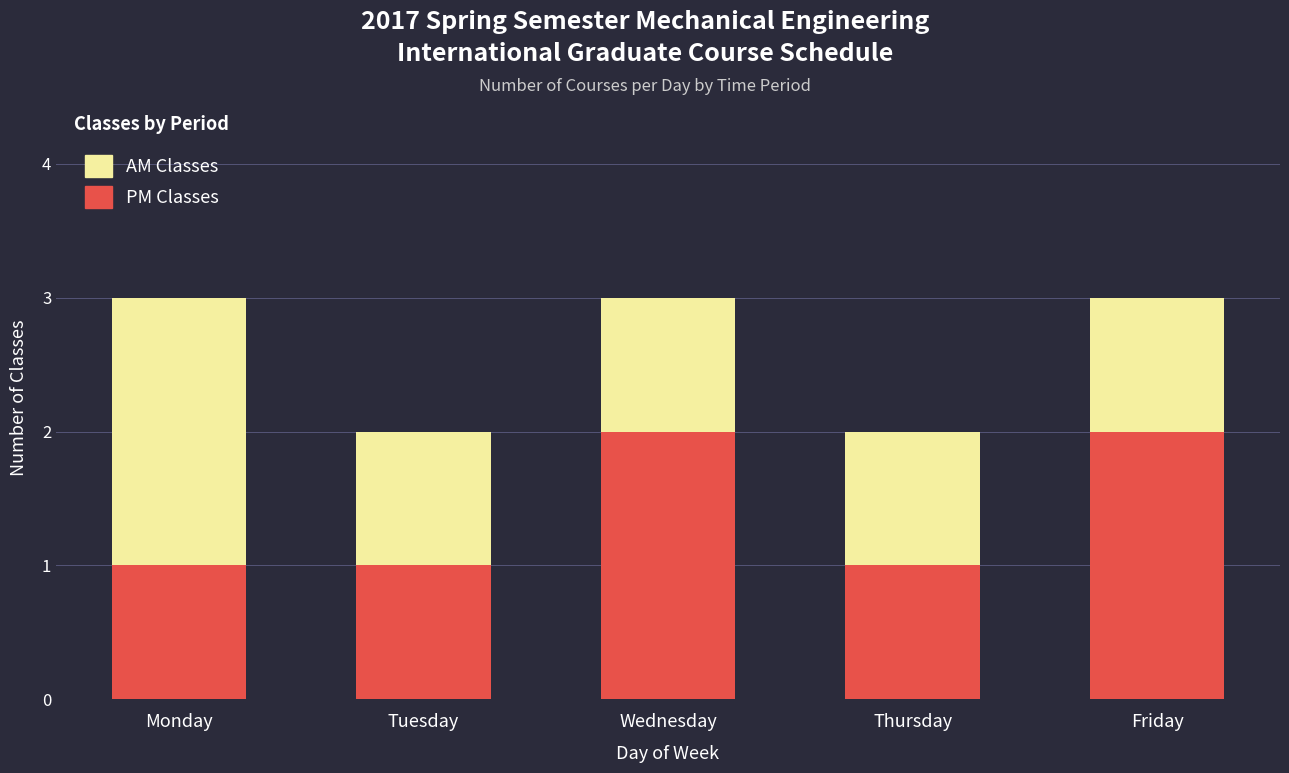

The AM Classes series shows 0 at Tuesday. True or false?

False